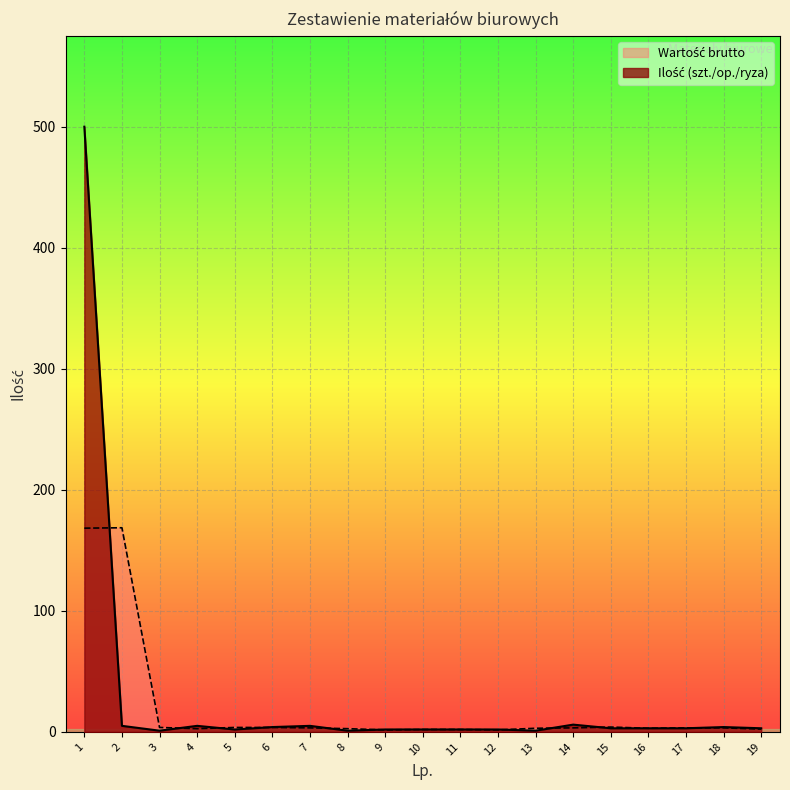

What is the greatest value displayed?

500.0